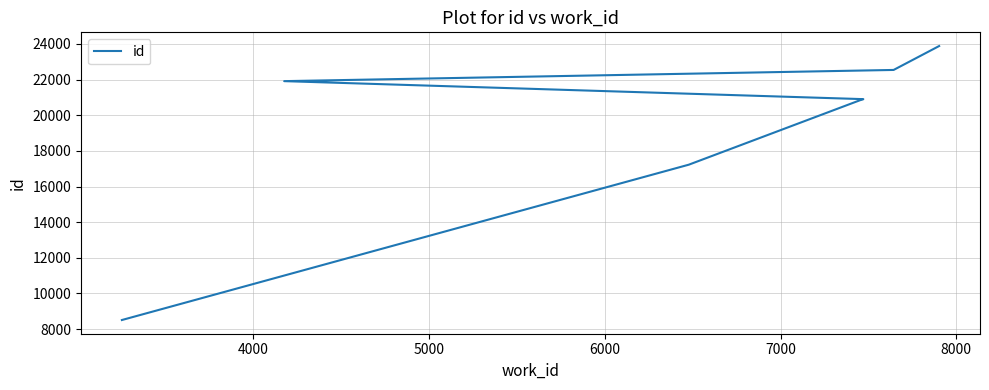

Reading right to left, what are all the values shown in this chart?

23884	22542	21914	20904	20900	20883	17225	8509